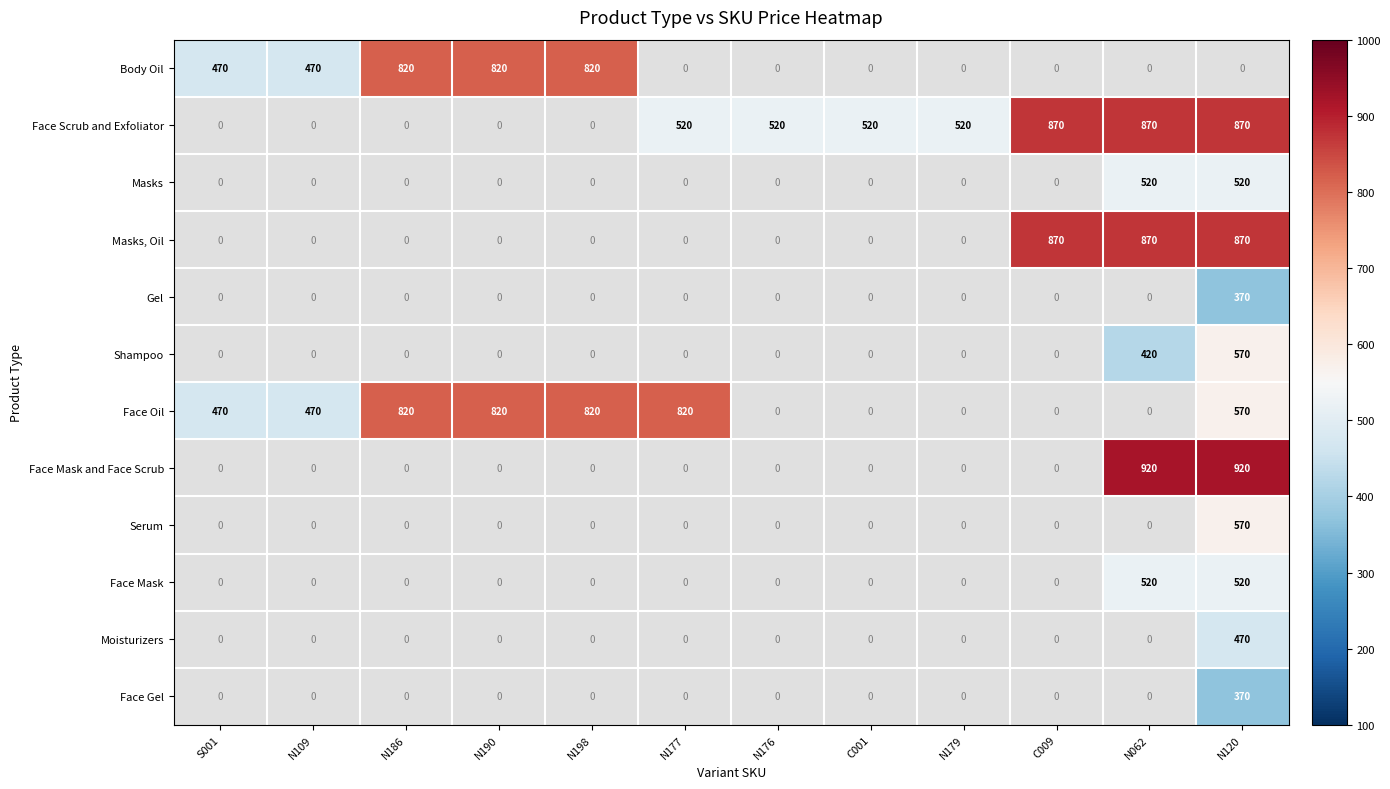

What is the maximum value shown in the chart?

920.0